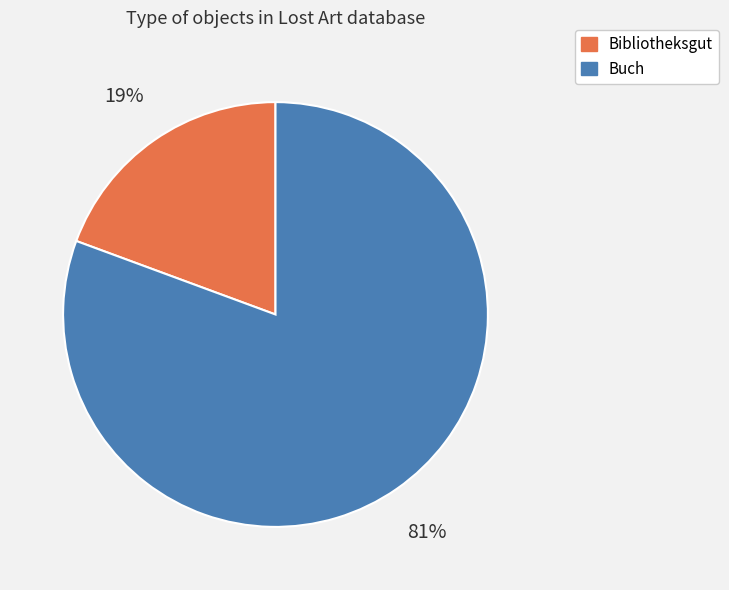

Is there any slice that represents more than half of the pie?

Yes